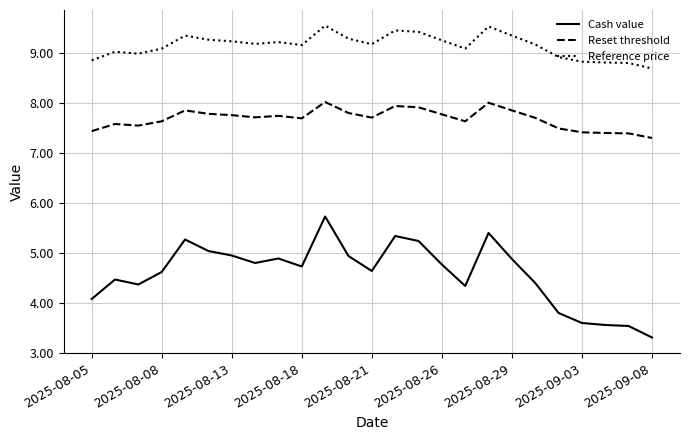

Rank the series by their average value, from highest to lowest.

Reference price, Reset threshold, Cash value